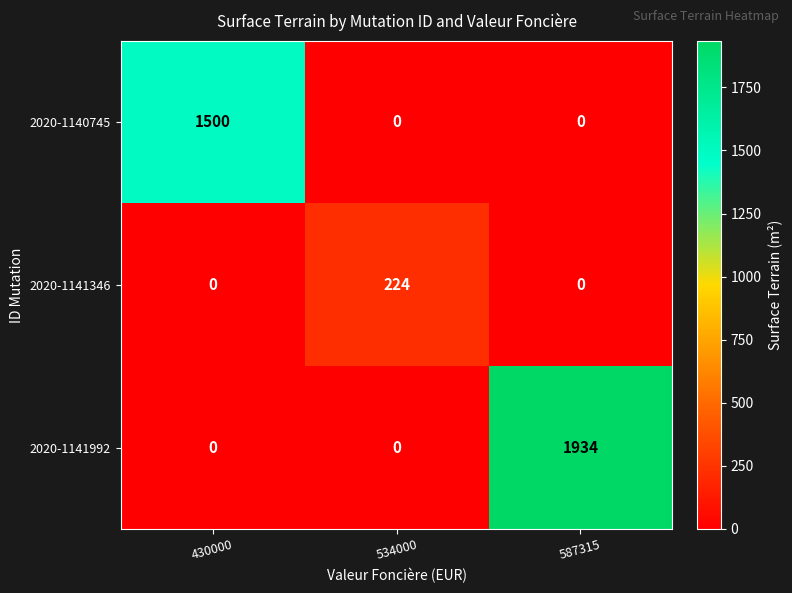

What is the total value across all series at 534000?

224